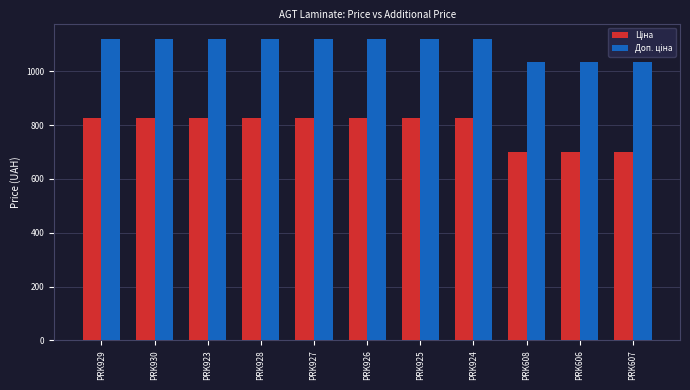

At how many categories does at least one series exceed 855?

11